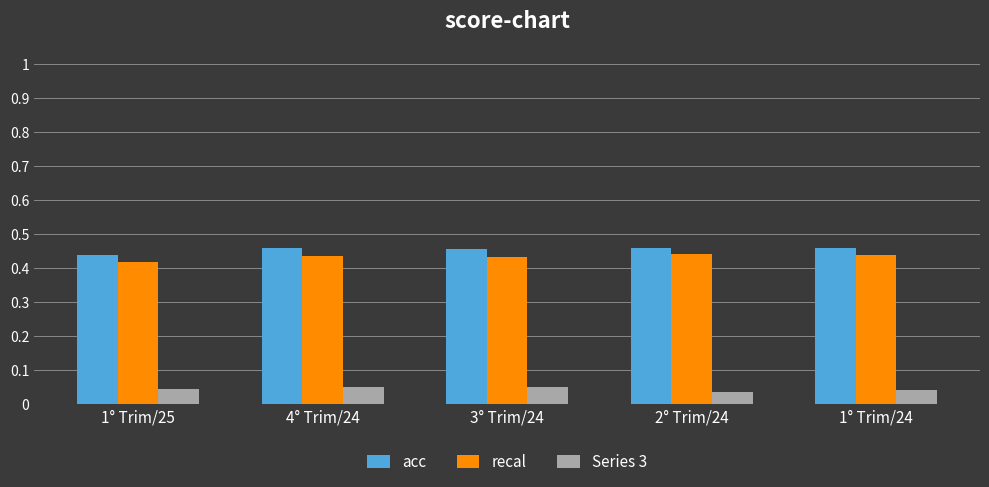

Count the Series 3 values in the range 0 to 1.

5